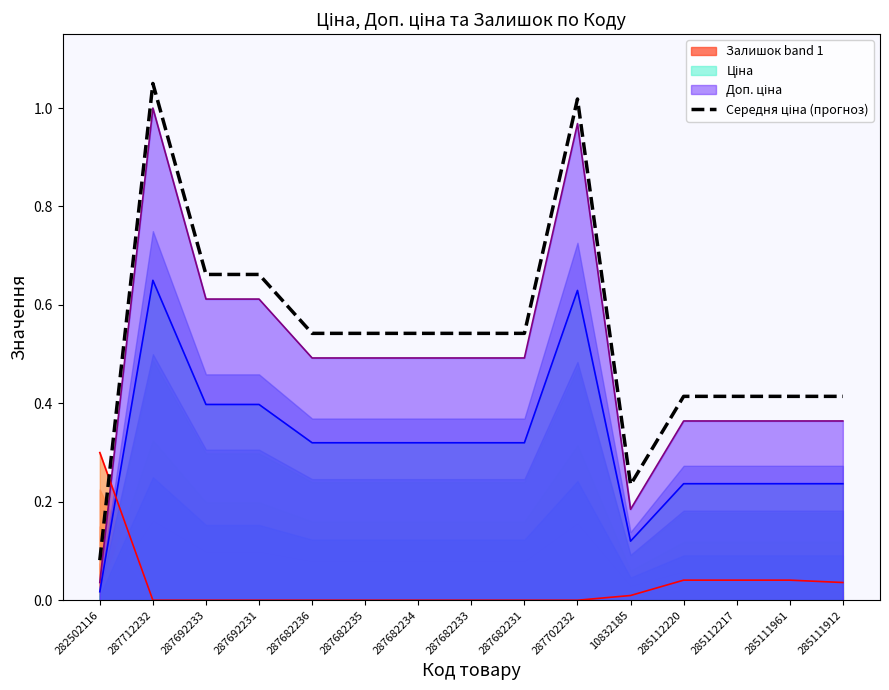

What is the difference between the maximum and second lowest values?

0.8